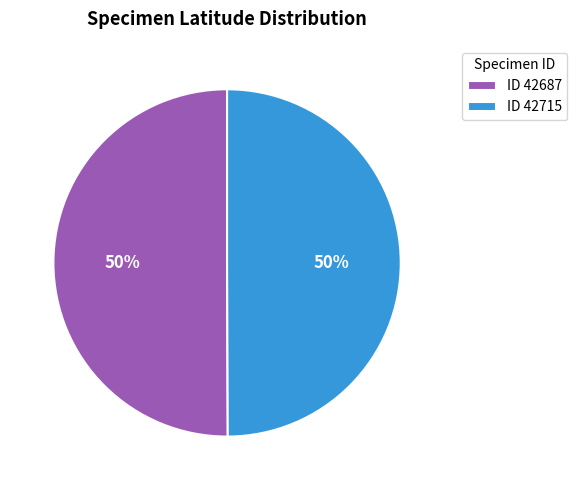

What is the ratio of the value at ID 42687 to the value at ID 42715?

1.0